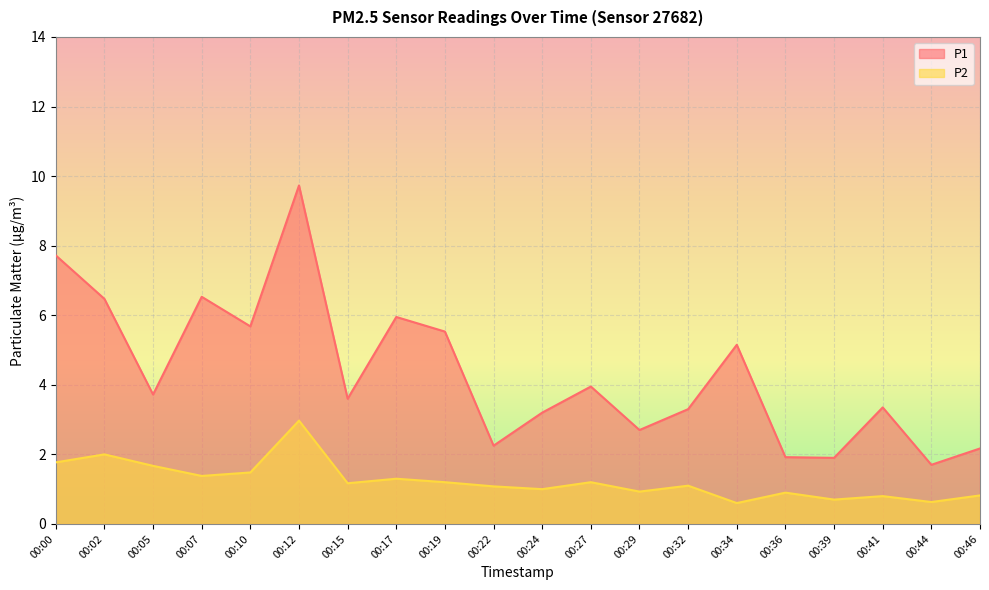

Which category has the lowest value across all series?

00:34